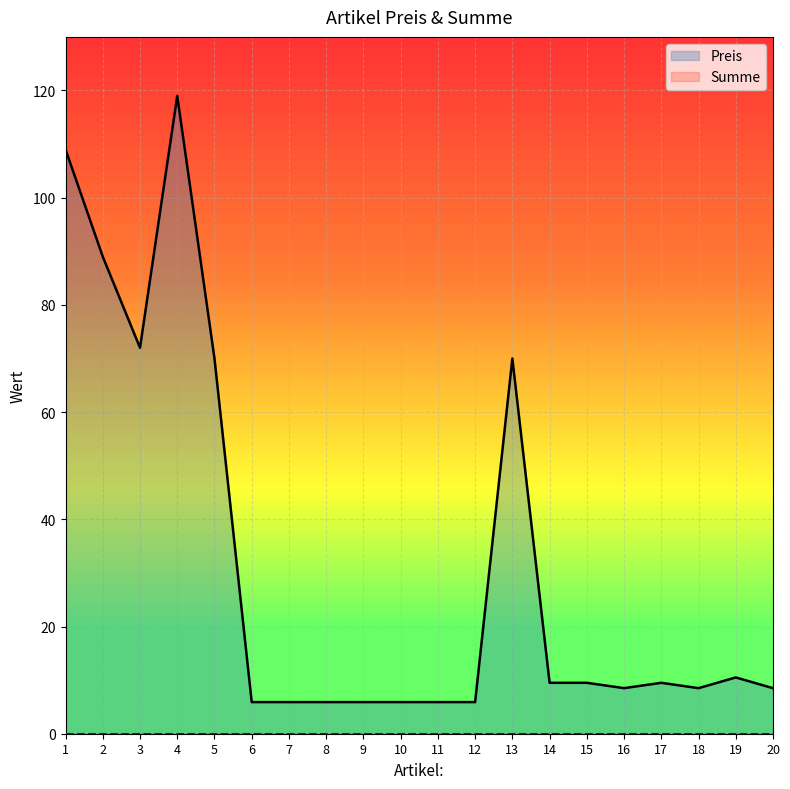

How many interior local valleys (lower than both neighbors) does the data have?

3